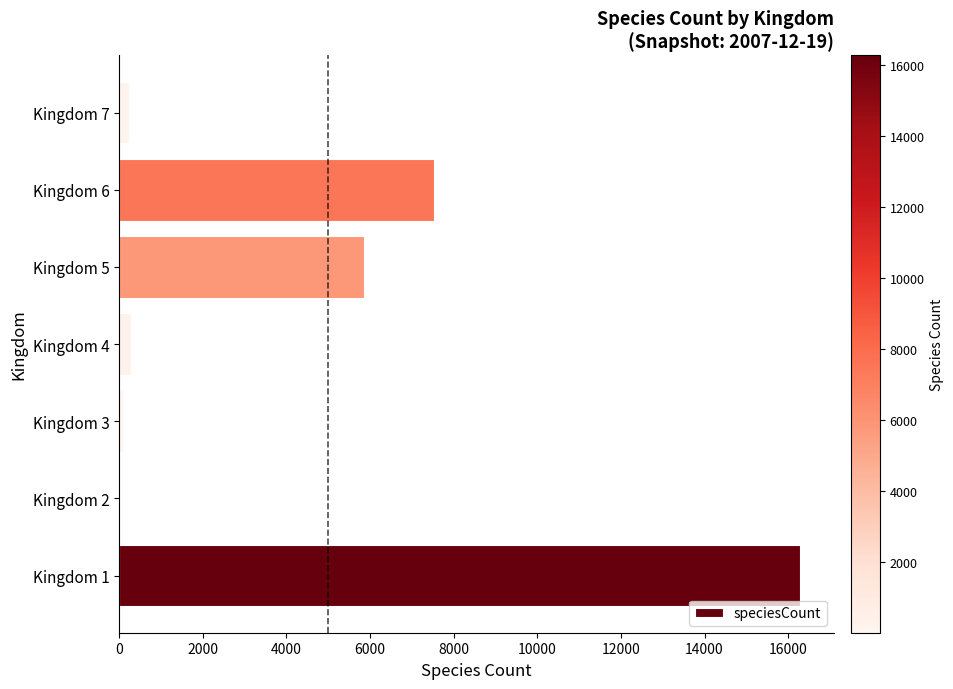

Where is the data nearest to the value 8137?

Kingdom 6